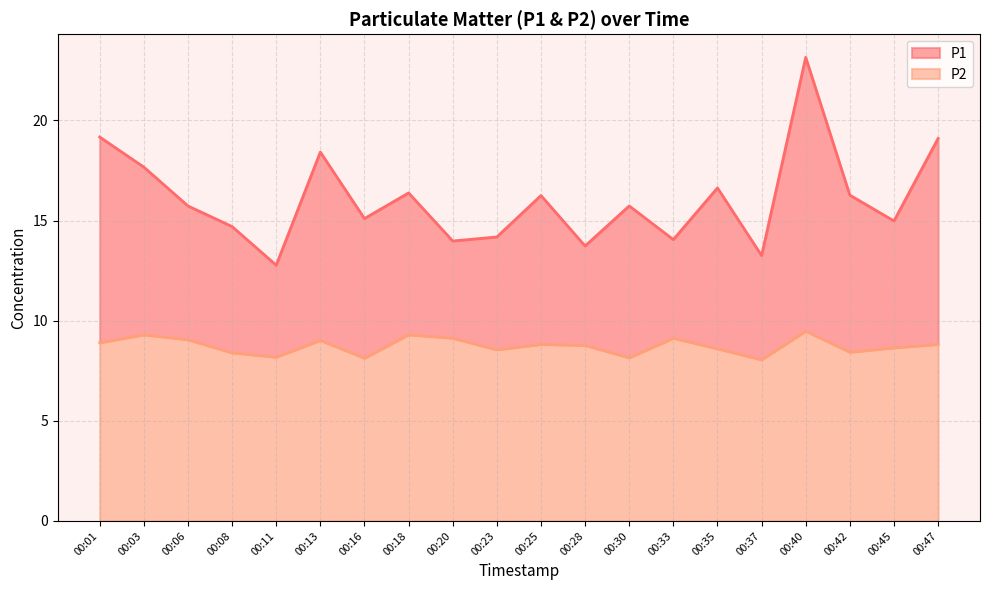

The value of P2 at 00:30 is 4.6. True or false?

False